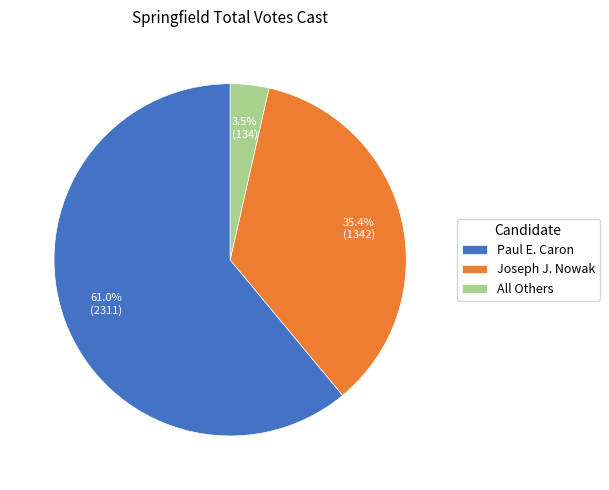

Rank the categories by value from lowest to highest.

All Others, Joseph J. Nowak, Paul E. Caron